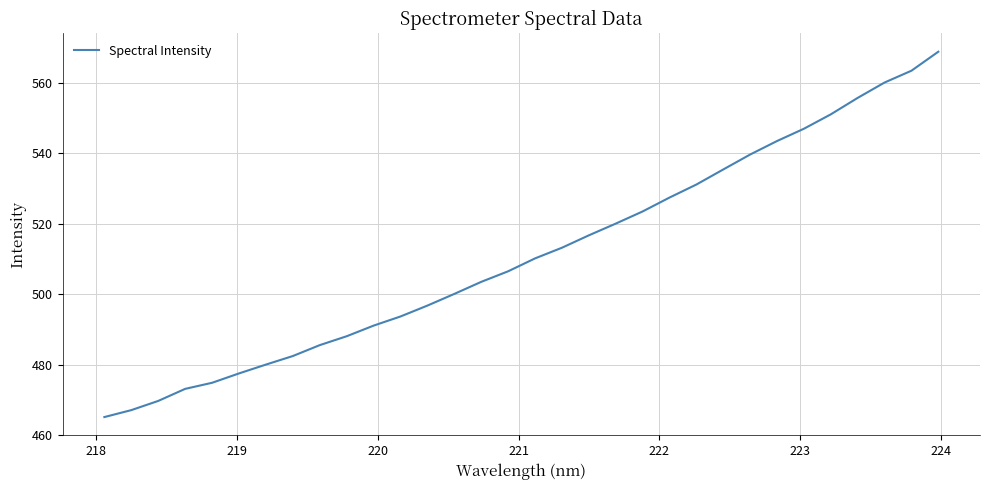

What is the maximum value shown in the chart?

568.9